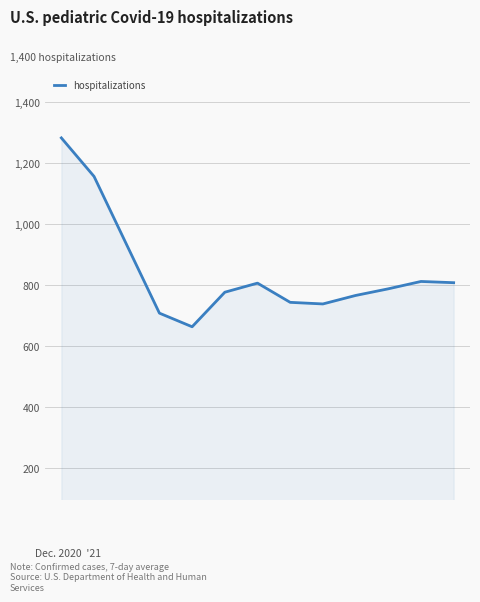

What is the difference between the second highest and second lowest values?

447.4